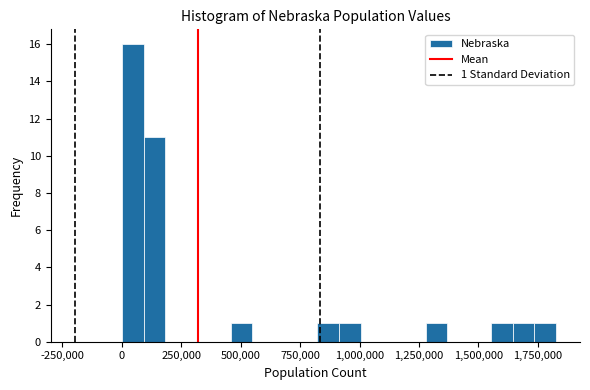

Around what value on the x-axis is the tallest bar? Give the approximate position of its centre, as read against the axis.

50000